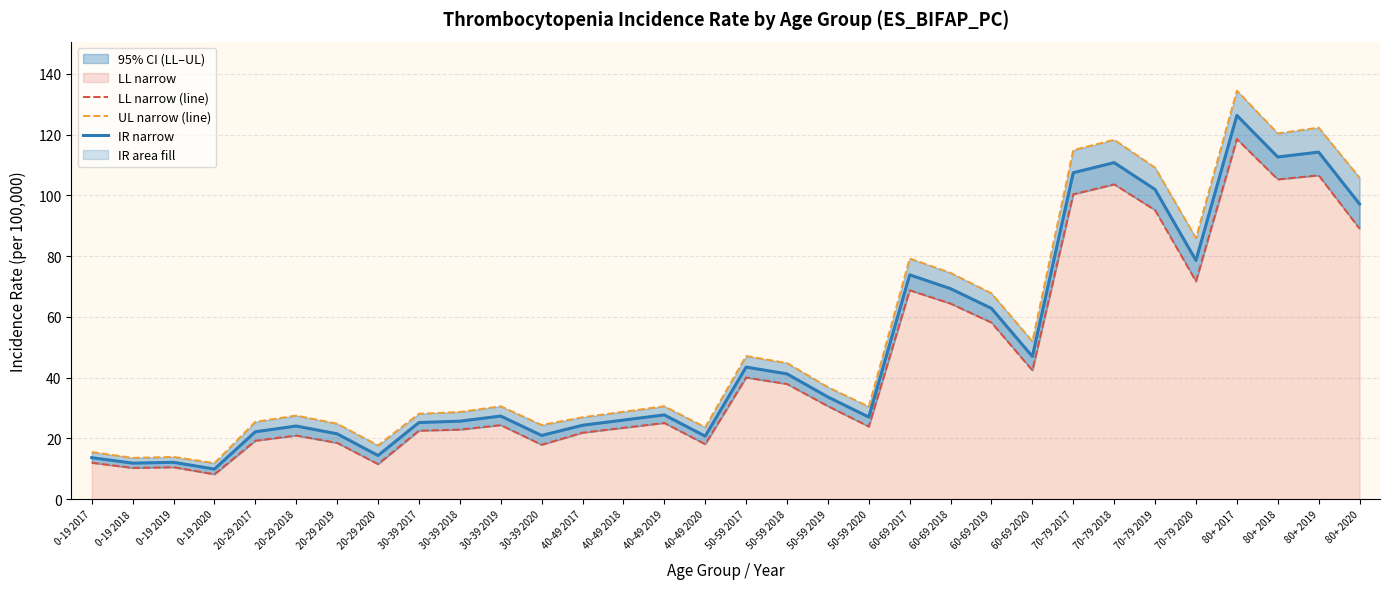

Reading left to right, list all the values displayed in this chart.

LL narrow (line): 12.0	10.3	10.6	8.2	19.3	21.0	18.6	11.6	22.6	22.9	24.4	17.9	21.9	23.5	25.1	18.1	40.1	37.9	30.6	23.9	68.8	64.4	58.1	42.4	100.4	103.6	95.1	71.7	118.5	105.3	106.6	89.0
UL narrow (line): 15.5	13.6	13.9	11.9	25.5	27.5	24.9	17.7	28.1	28.7	30.6	24.4	27.0	28.8	30.6	23.7	47.1	44.8	36.9	30.5	79.2	74.5	67.8	52.0	114.9	118.3	109.1	86.0	134.4	120.4	122.3	105.8
IR narrow: 13.7	11.9	12.2	9.9	22.2	24.1	21.5	14.4	25.2	25.7	27.4	21.0	24.4	26.1	27.8	20.8	43.5	41.3	33.7	27.1	73.8	69.3	62.8	47.0	107.5	110.8	101.9	78.6	126.3	112.6	114.2	97.2